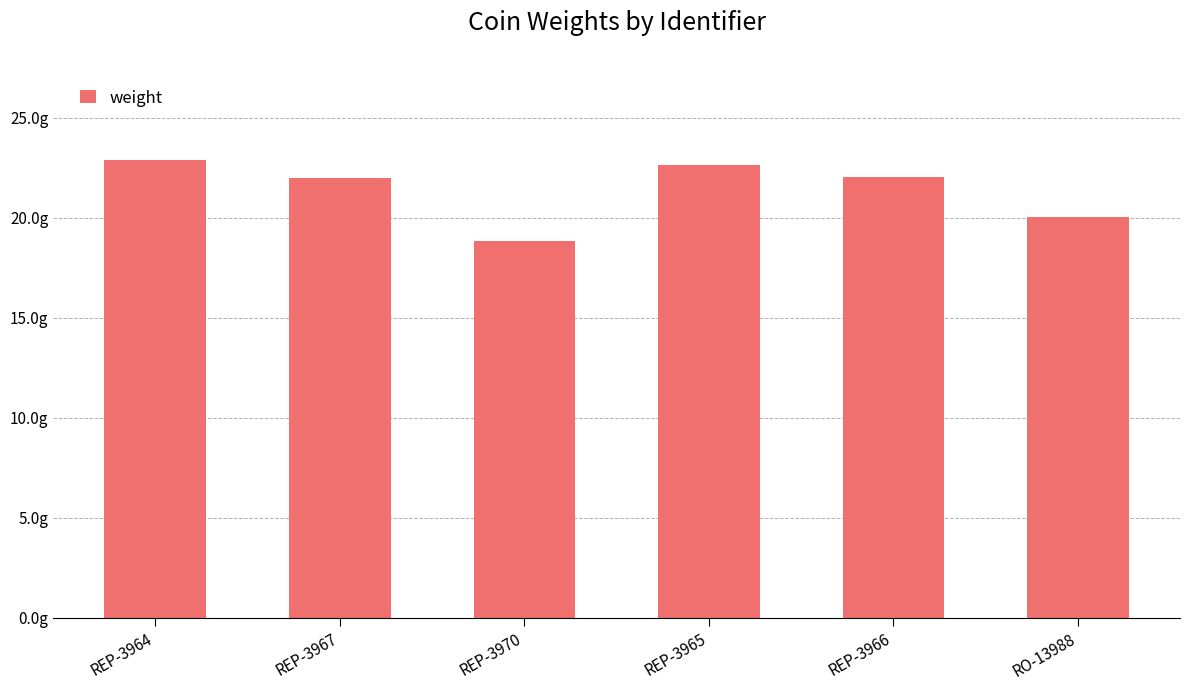

What is the difference between the second highest and second lowest values?

2.6